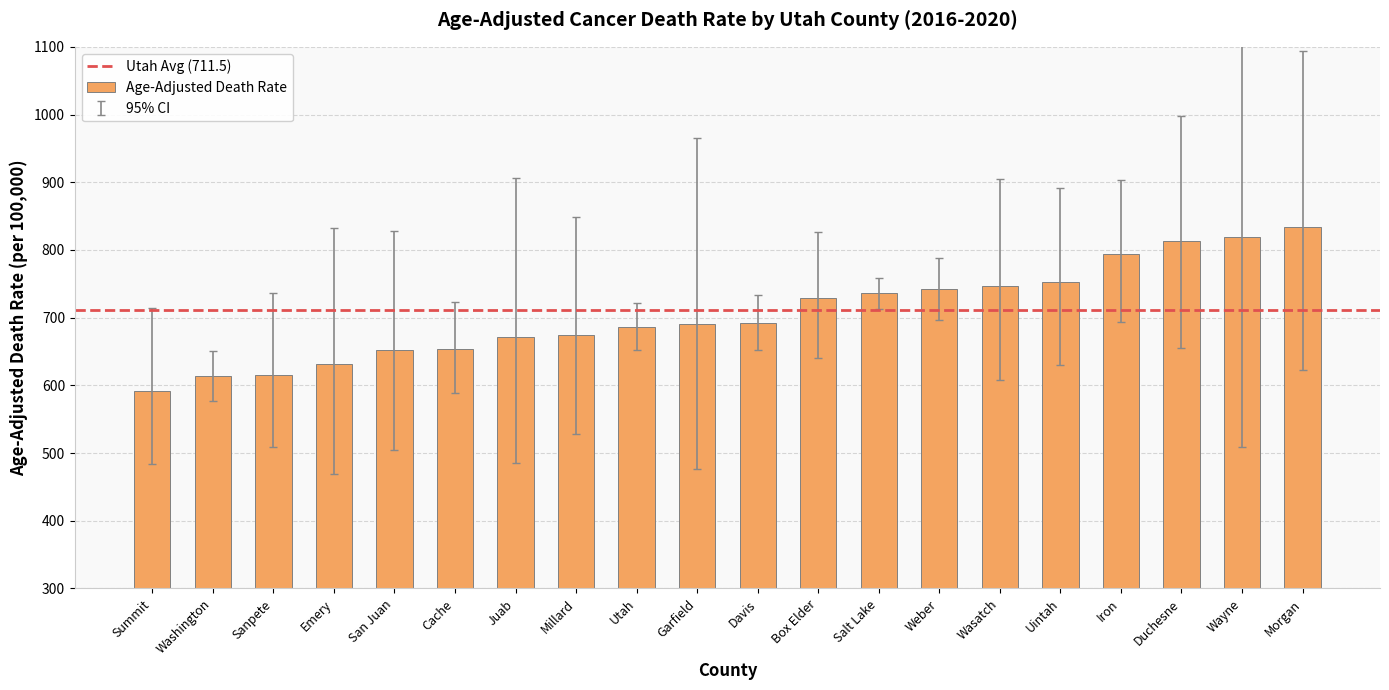

What is the difference between the maximum and minimum values?

242.7